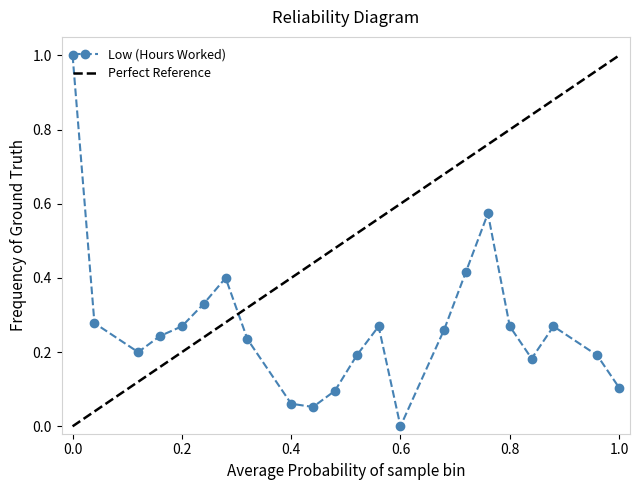

Where is the first local maximum?

8